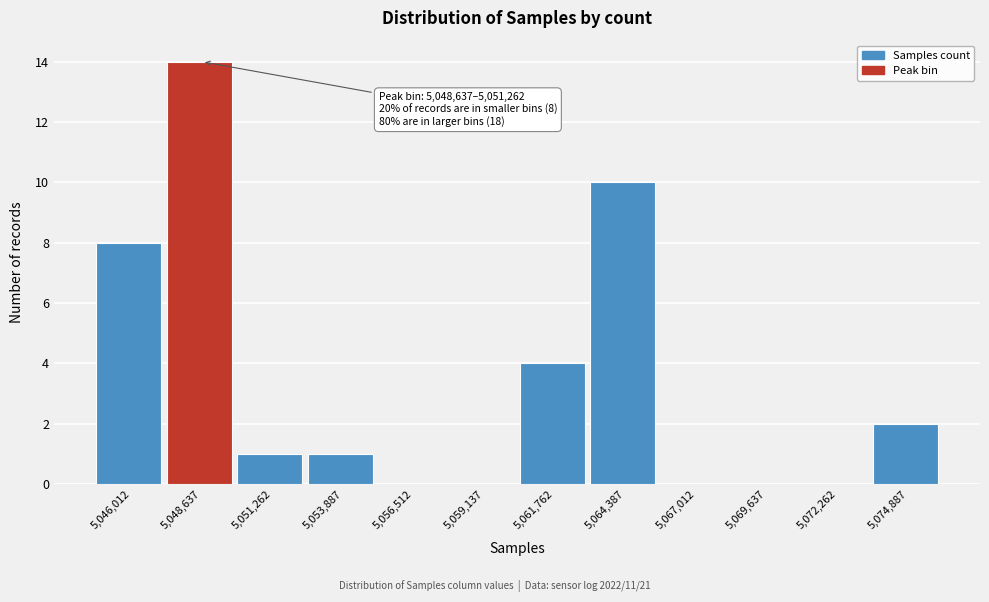

Reading left to right, transcribe all the data shown in this chart.

5,046,012=8	5,048,637=14	5,051,262=1	5,053,887=1	5,056,512=0	5,059,137=0	5,061,762=4	5,064,387=10	5,067,012=0	5,069,637=0	5,072,262=0	5,074,887=2